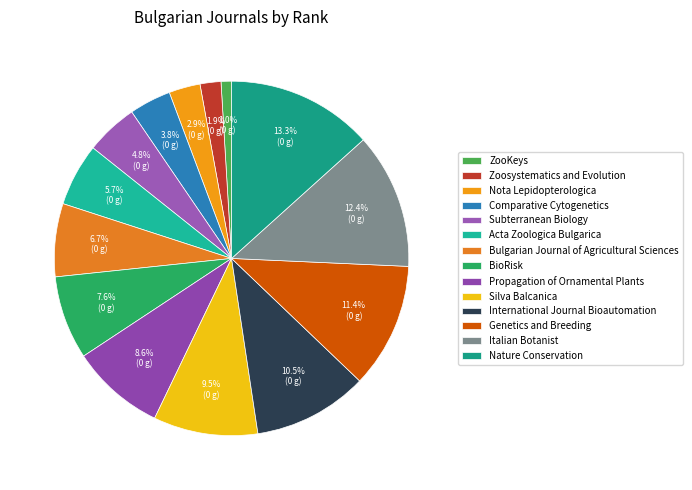

Which slice is the largest?

Nature Conservation